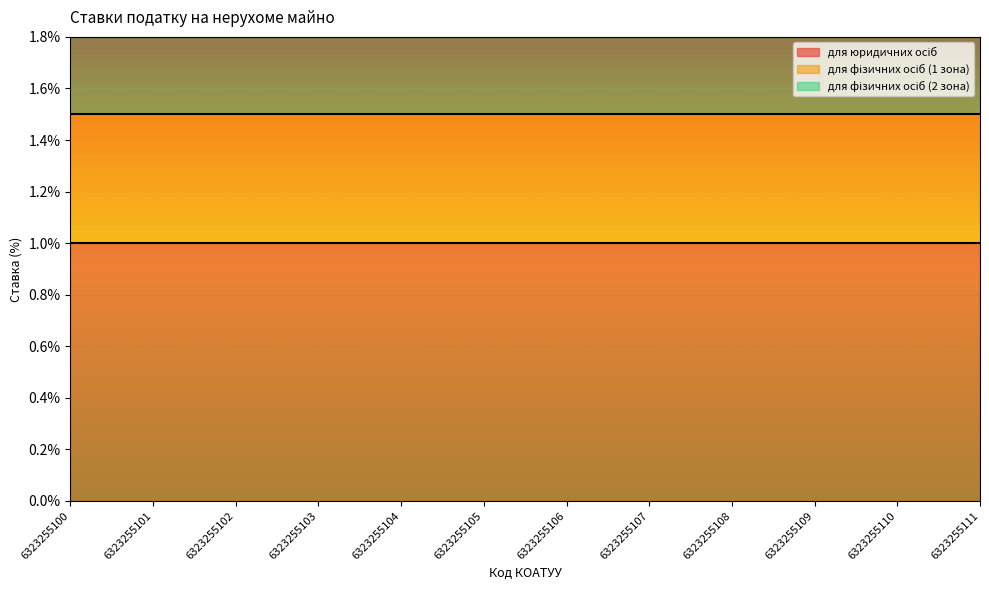

Rank the categories by для юридичних осіб value from highest to lowest.

6323255100, 6323255101, 6323255102, 6323255103, 6323255104, 6323255105, 6323255106, 6323255107, 6323255108, 6323255109, 6323255110, 6323255111